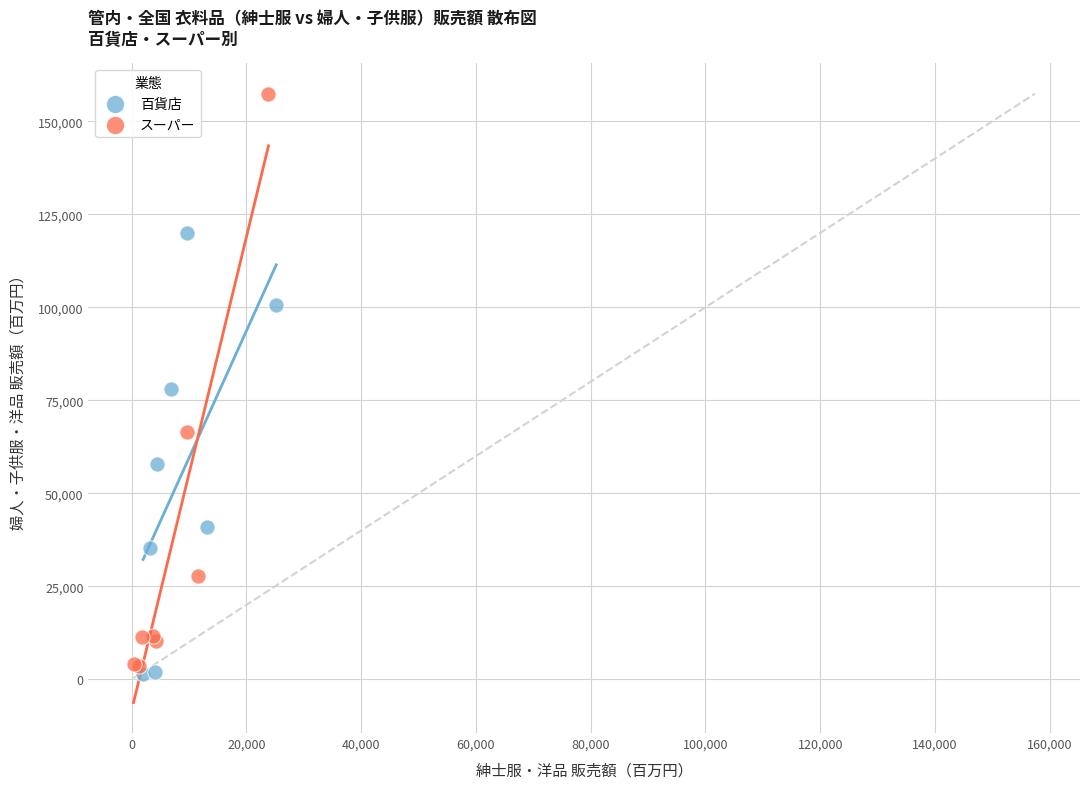

What are all the series names shown in the legend?

百貨店, スーパー